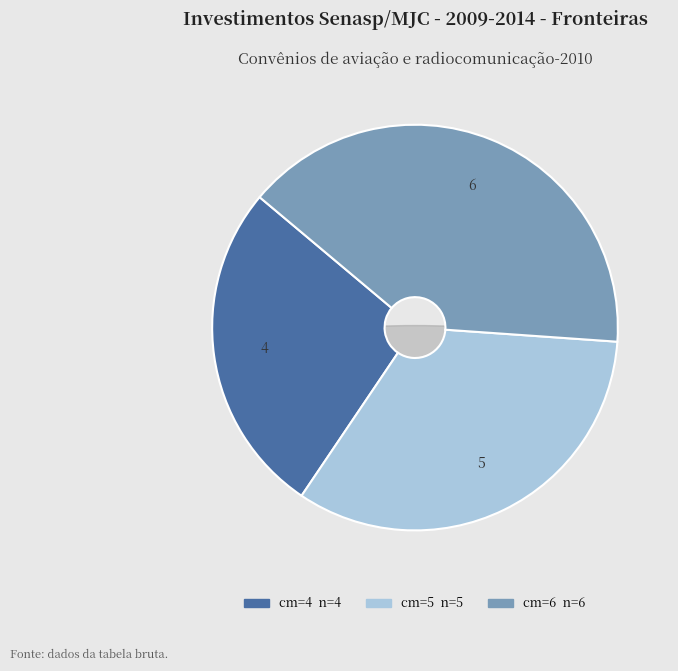

What is the largest slice in the pie chart?

6